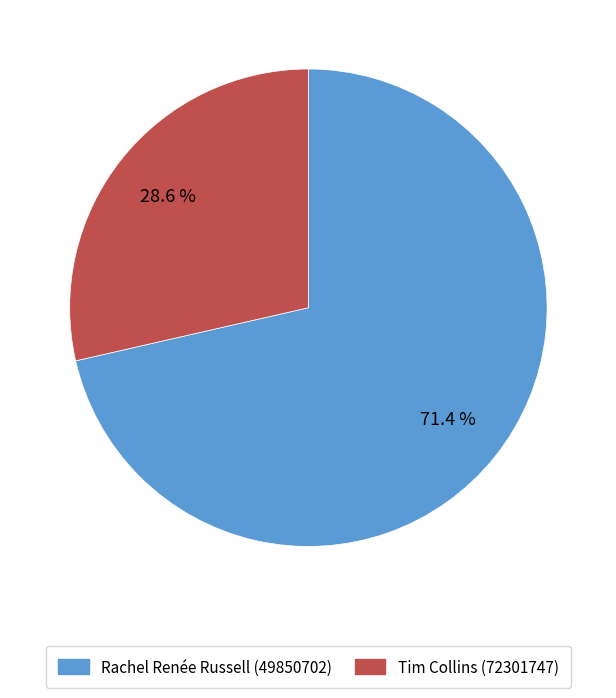

What percentage is the Tim Collins (72301747) slice, to the nearest percent?

29%